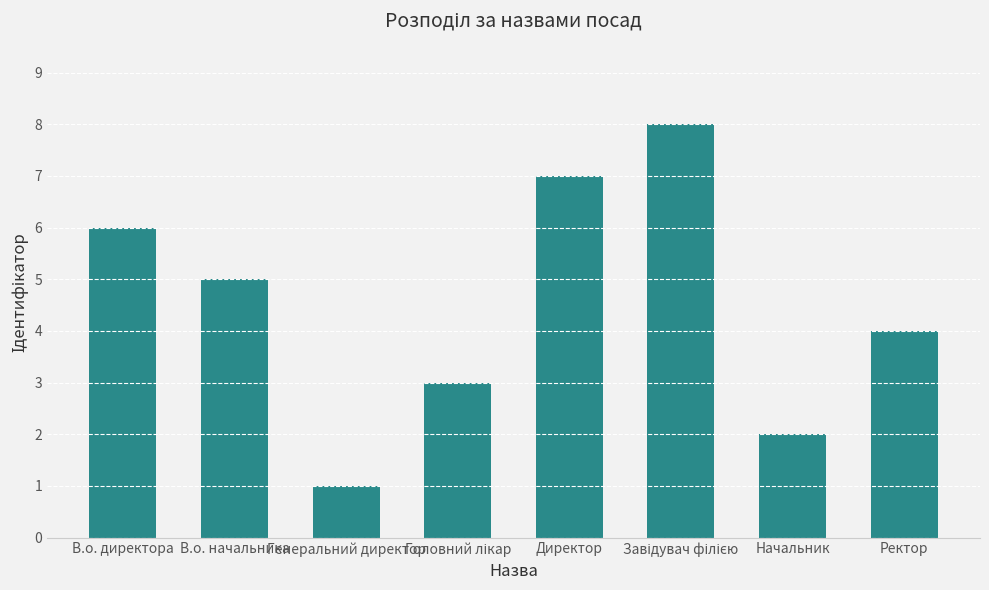

What is the maximum value shown in the chart?

8